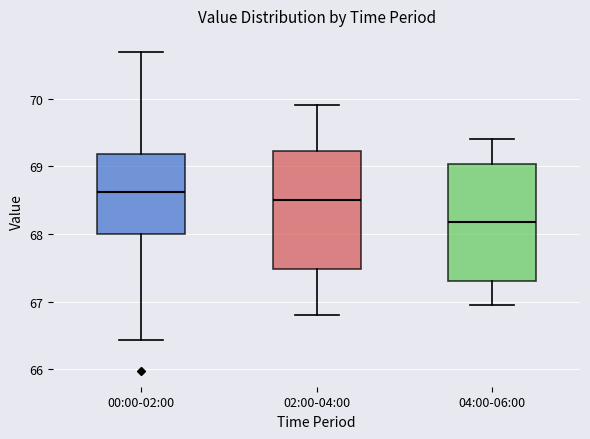

Where does the upper whisker of the box for 02:00-04:00 end on the y-axis? The values are not printed on the chart, so give them approximately, as read against the axis.

69.9